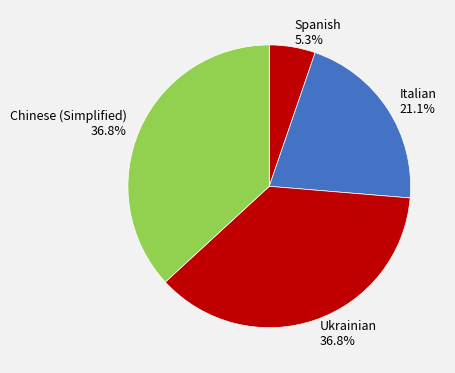

What is the total percentage of Spanish and Chinese (Simplified)?

42.1%